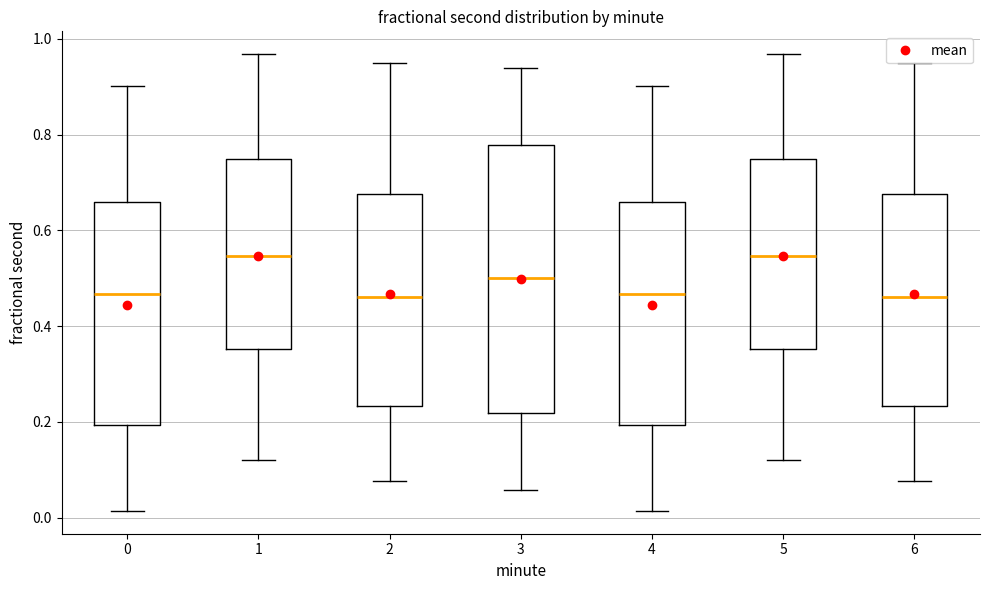

Reading left to right, transcribe this box plot: for each box, give where its median line is, the range the box spans, and where its two whiskers end, as read against the y-axis. The values are not printed on the chart, so give them approximately, as read against the axis.

0: median 0.46, box 0.20 to 0.66, whiskers 0.02 to 0.90
1: median 0.54, box 0.36 to 0.74, whiskers 0.12 to 0.96
2: median 0.46, box 0.24 to 0.68, whiskers 0.08 to 0.94
3: median 0.50, box 0.22 to 0.78, whiskers 0.06 to 0.94
4: median 0.46, box 0.20 to 0.66, whiskers 0.02 to 0.90
5: median 0.54, box 0.36 to 0.74, whiskers 0.12 to 0.96
6: median 0.46, box 0.24 to 0.68, whiskers 0.08 to 0.94